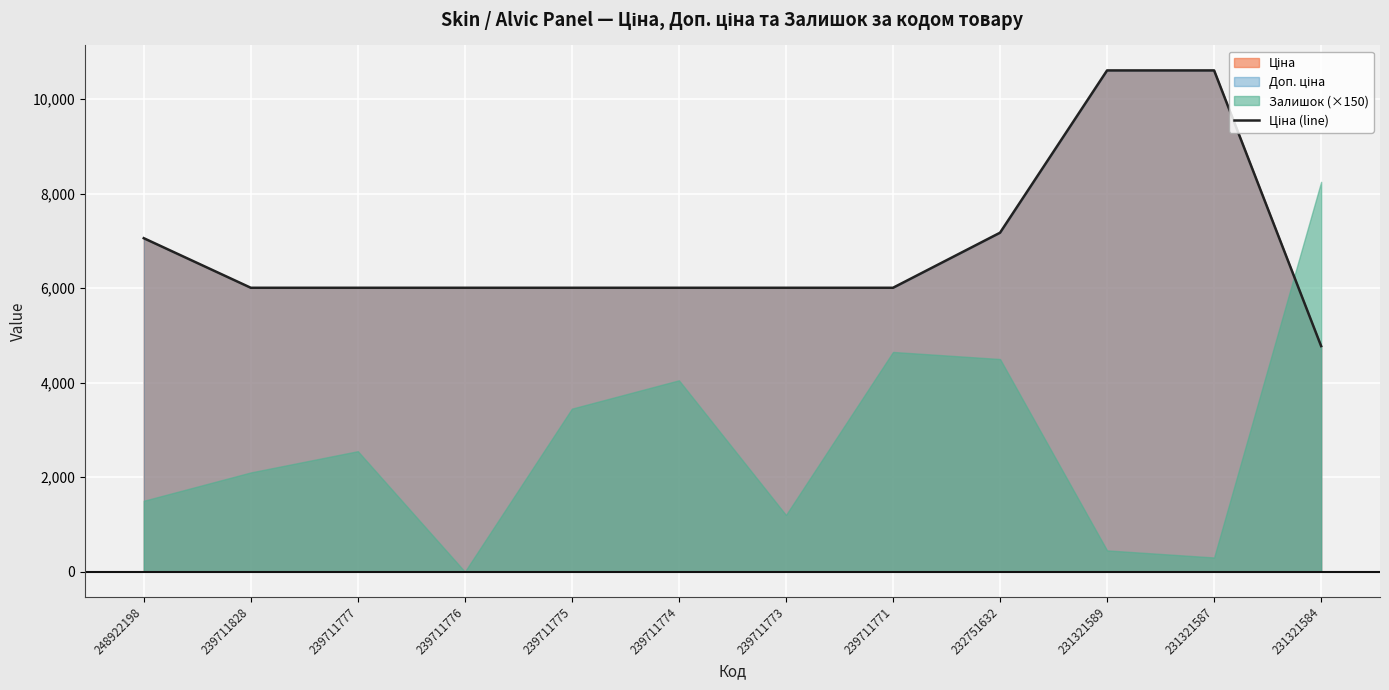

Which label corresponds to the largest value in the chart?

231321589